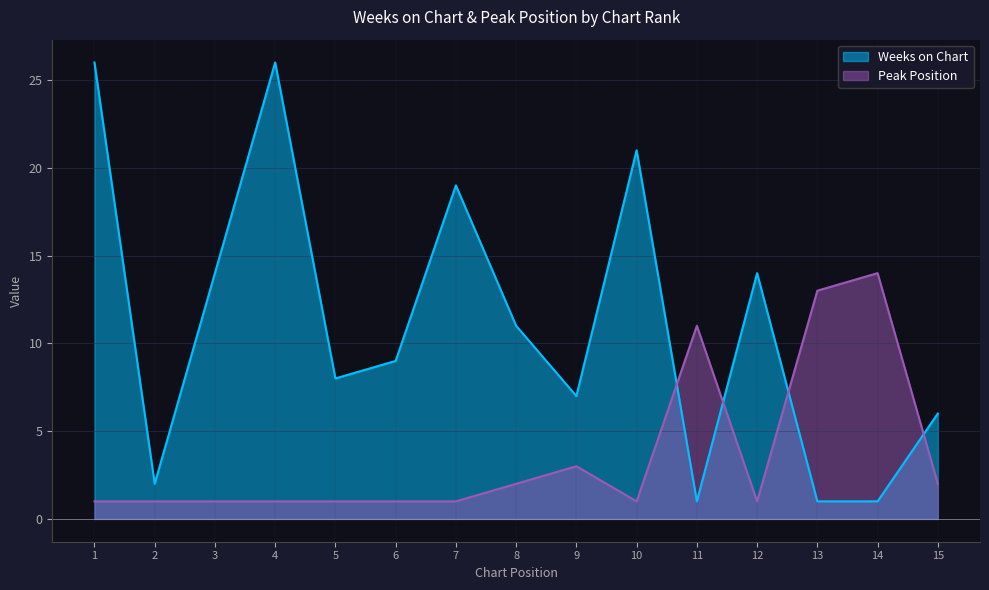

Which series has the largest range (max minus min)?

Weeks on Chart